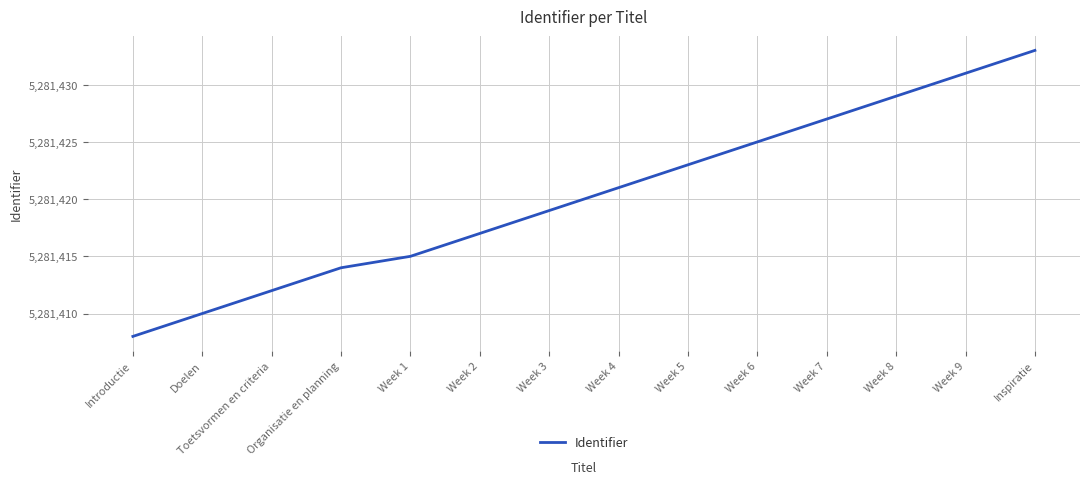

What value does the data have at Doelen, to the nearest 5?

5281410